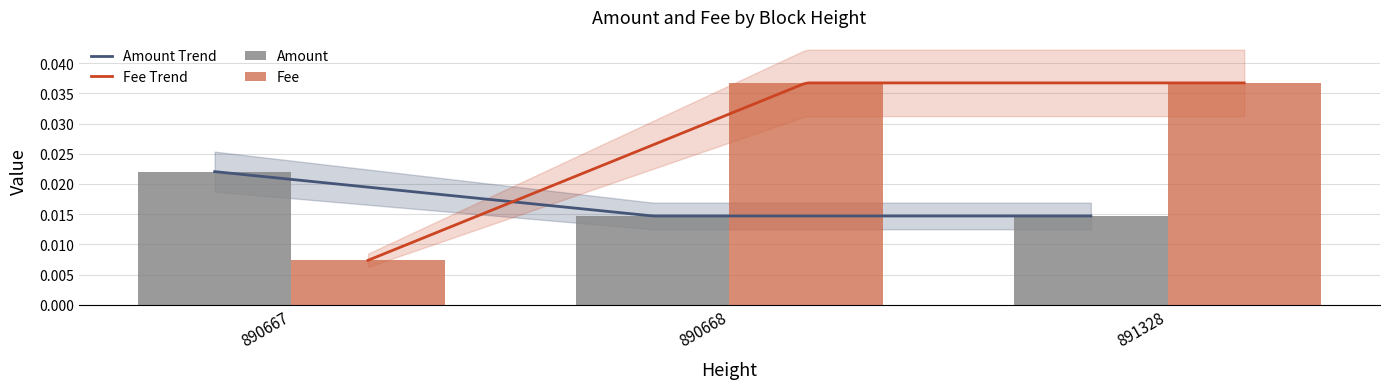

The Amount series shows 0.0 at 890667. True or false?

False